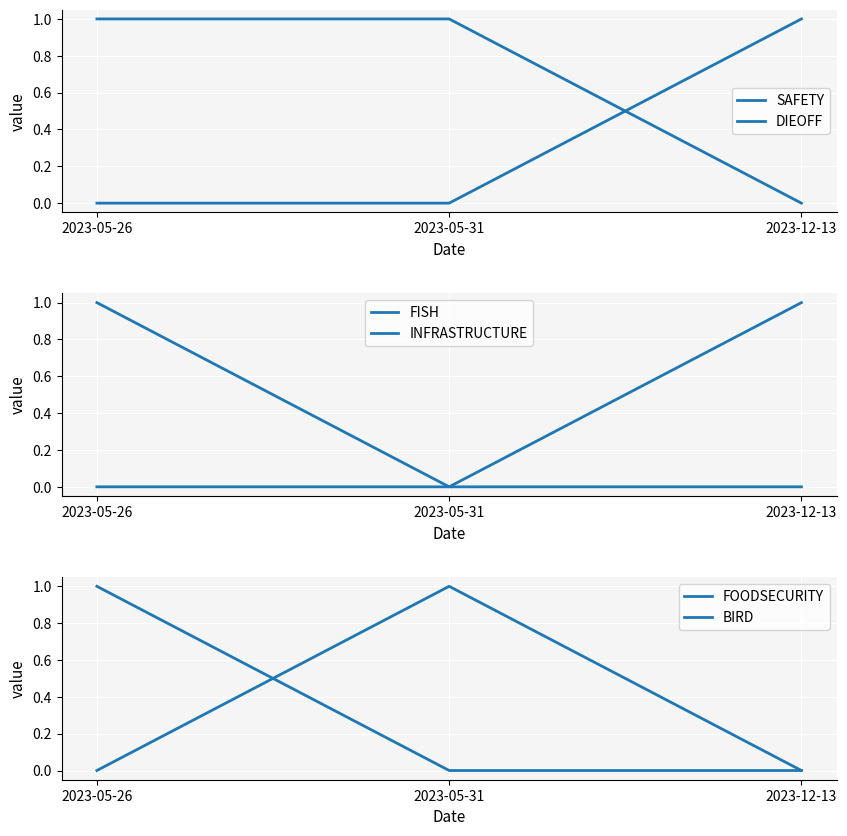

Reading left to right, what are all the values shown in this chart?

SAFETY: 2023-05-26=0	2023-05-31=0	2023-12-13=1
DIEOFF: 2023-05-26=1	2023-05-31=1	2023-12-13=0
FISH: 2023-05-26=1	2023-05-31=0	2023-12-13=0
INFRASTRUCTURE: 2023-05-26=0	2023-05-31=0	2023-12-13=1
FOODSECURITY: 2023-05-26=1	2023-05-31=0	2023-12-13=0
BIRD: 2023-05-26=0	2023-05-31=1	2023-12-13=0